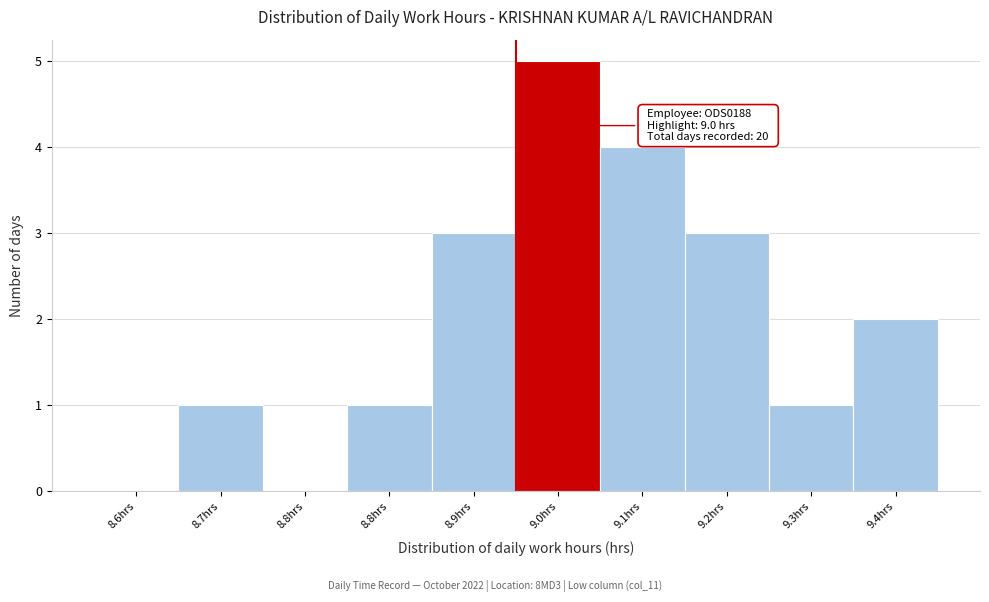

How many categories are shown in the chart?

10